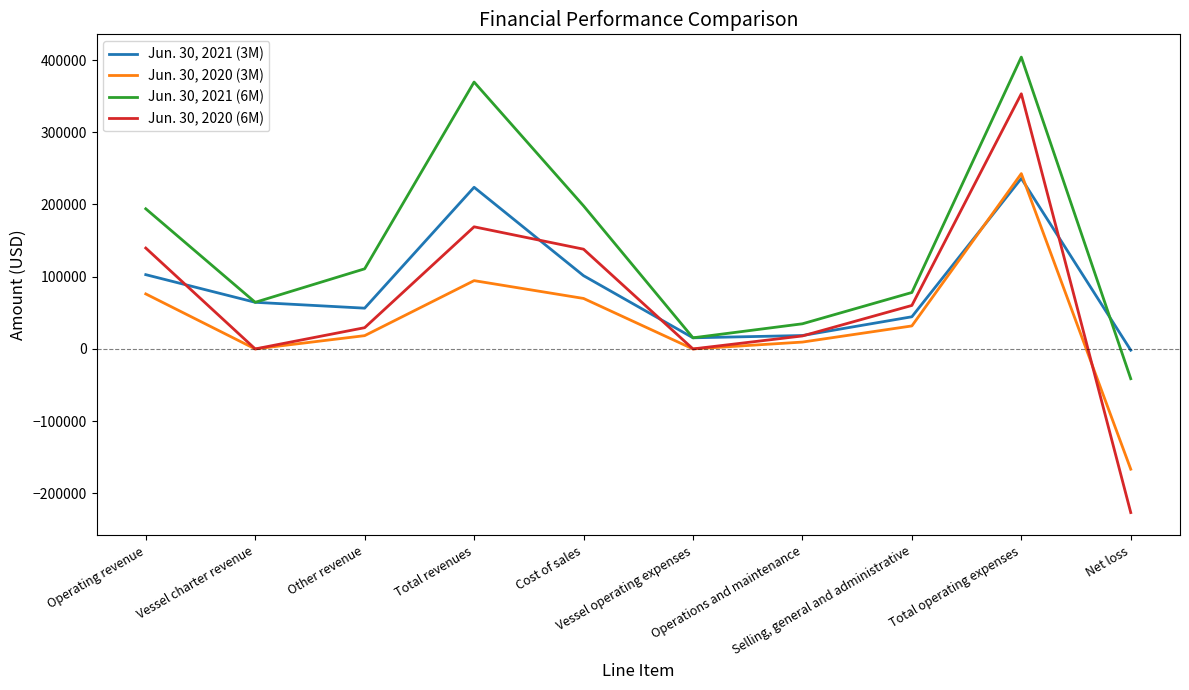

What is the greatest value displayed?

404071